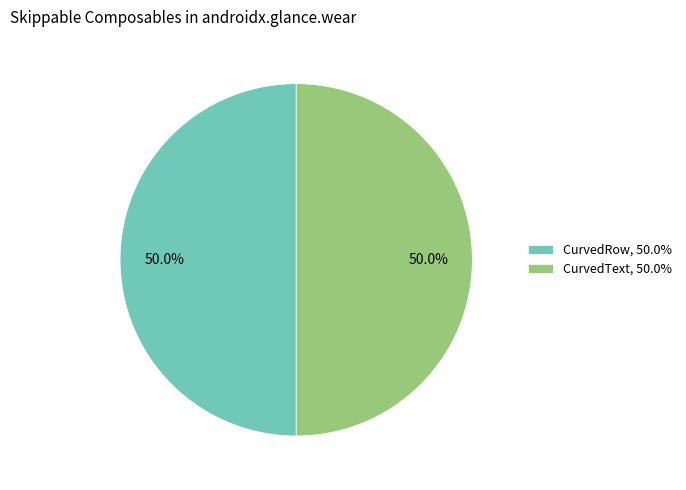

Approximately how many times larger is the value at CurvedText, 50.0% compared to CurvedRow, 50.0%?

1.0